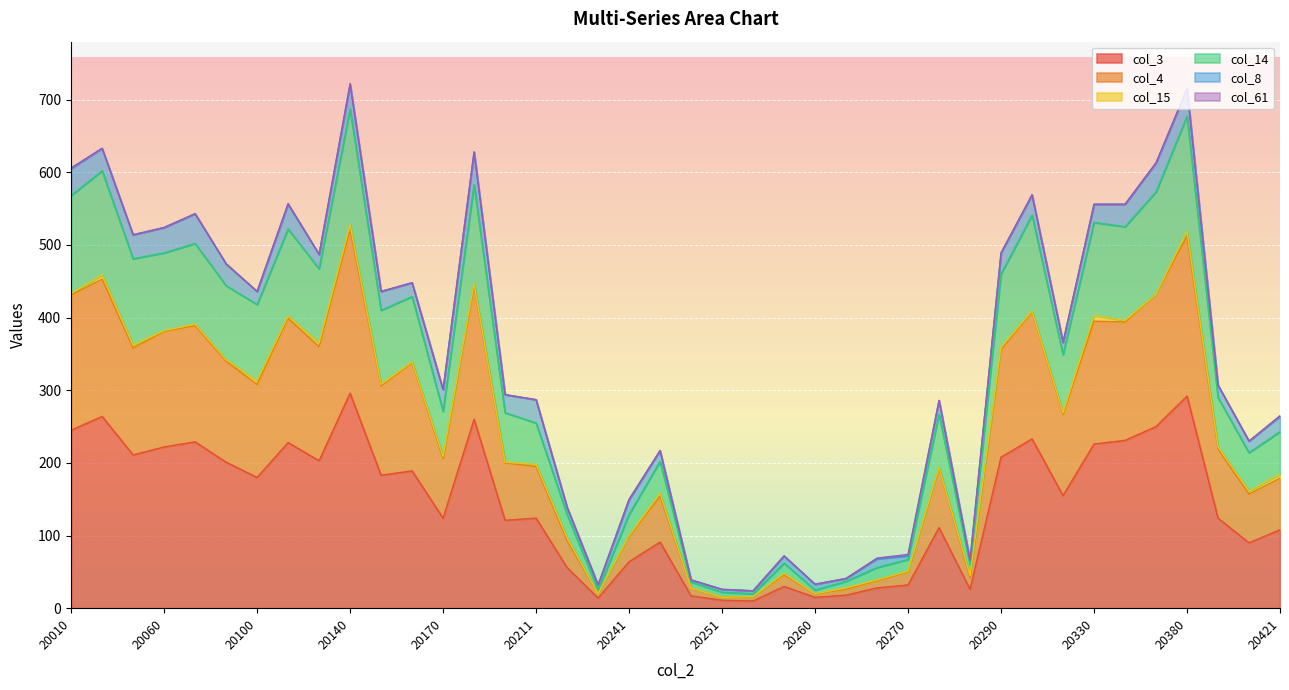

Read the col_3 value at 20170, to the nearest 5.

125